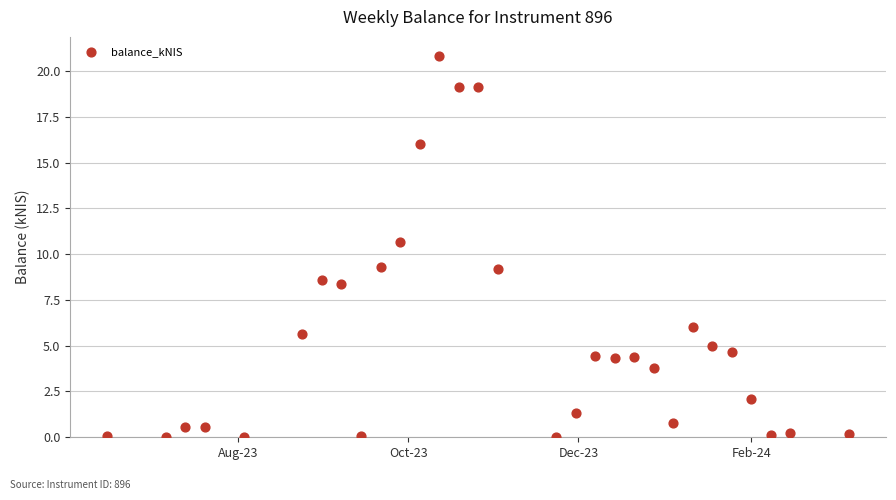

What is the range of X values (max minus min)?

266.0